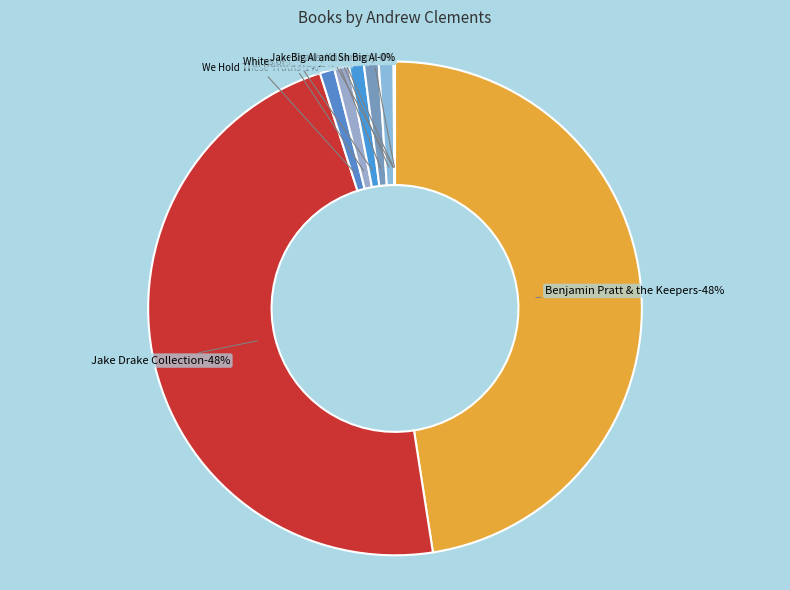

To the nearest percent, what is the average slice percentage?

10%